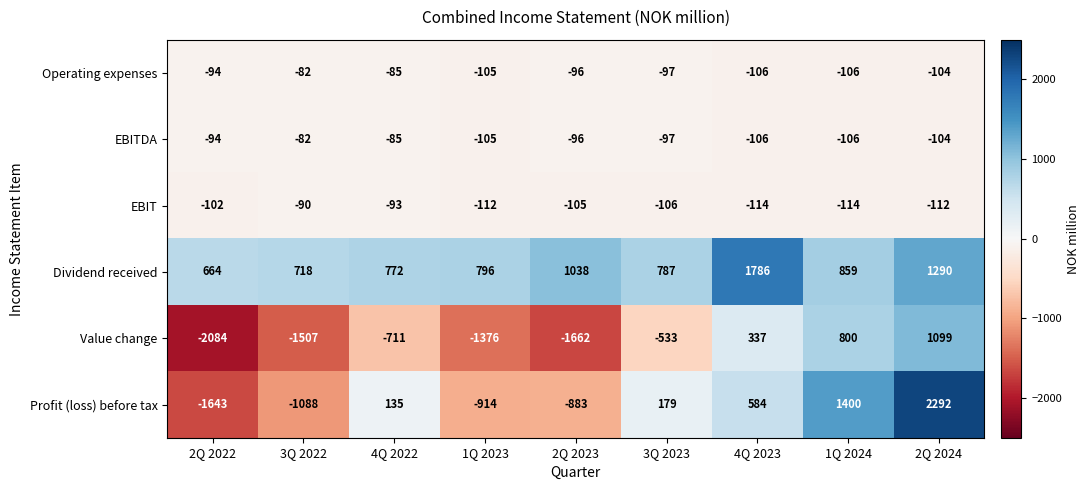

What is the difference between the maximum and minimum values in the Dividend received series?

1122